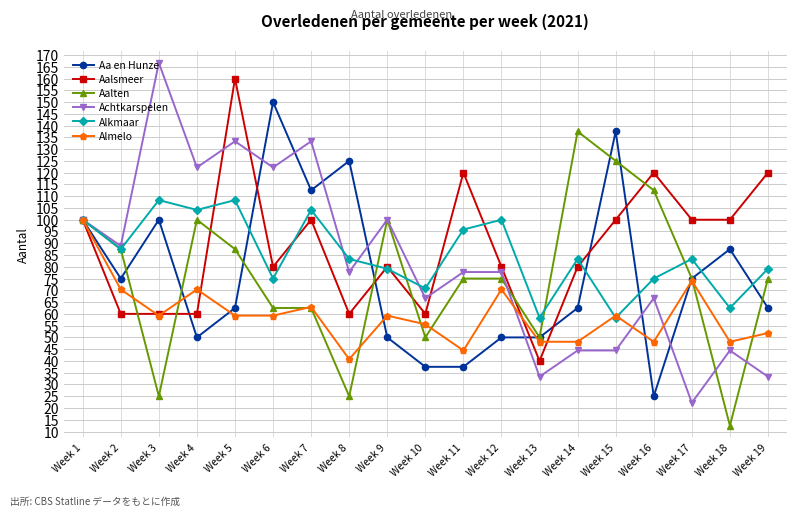

Reading left to right, list all the values displayed in this chart.

Aa en Hunze: 100.0	75.0	100.0	50.0	62.5	150.0	112.5	125.0	50.0	37.5	37.5	50.0	50.0	62.5	137.5	25.0	75.0	87.5	62.5
Aalsmeer: 100.0	60.0	60.0	60.0	160.0	80.0	100.0	60.0	80.0	60.0	120.0	80.0	40.0	80.0	100.0	120.0	100.0	100.0	120.0
Aalten: 100.0	87.5	25.0	100.0	87.5	62.5	62.5	25.0	100.0	50.0	75.0	75.0	50.0	137.5	125.0	112.5	75.0	12.5	75.0
Achtkarspelen: 100.0	88.9	166.7	122.2	133.3	122.2	133.3	77.8	100.0	66.7	77.8	77.8	33.3	44.4	44.4	66.7	22.2	44.4	33.3
Alkmaar: 100.0	87.5	108.3	104.2	108.3	75.0	104.2	83.3	79.2	70.8	95.8	100.0	58.3	83.3	58.3	75.0	83.3	62.5	79.2
Almelo: 100.0	70.4	59.3	70.4	59.3	59.3	63.0	40.7	59.3	55.6	44.4	70.4	48.1	48.1	59.3	48.1	74.1	48.1	51.9